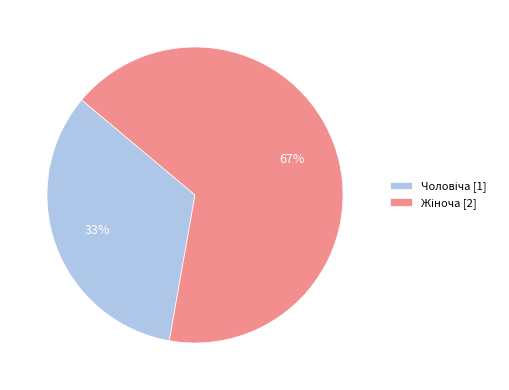

Is there a majority slice in this chart?

Yes